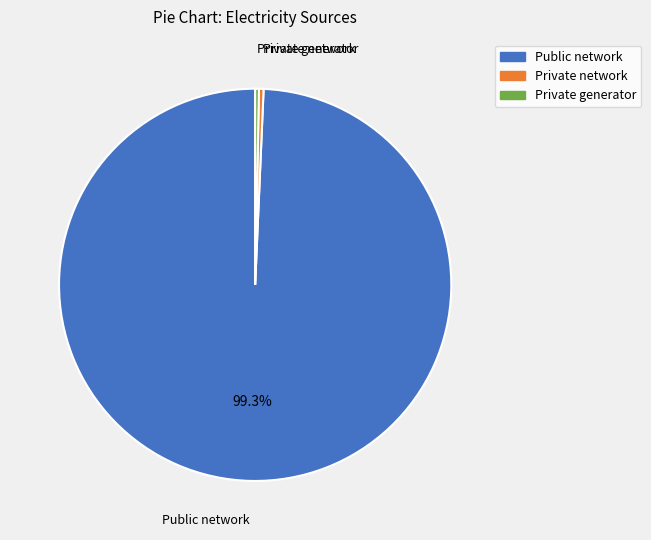

What portion of the pie excludes Public network?

0.7%